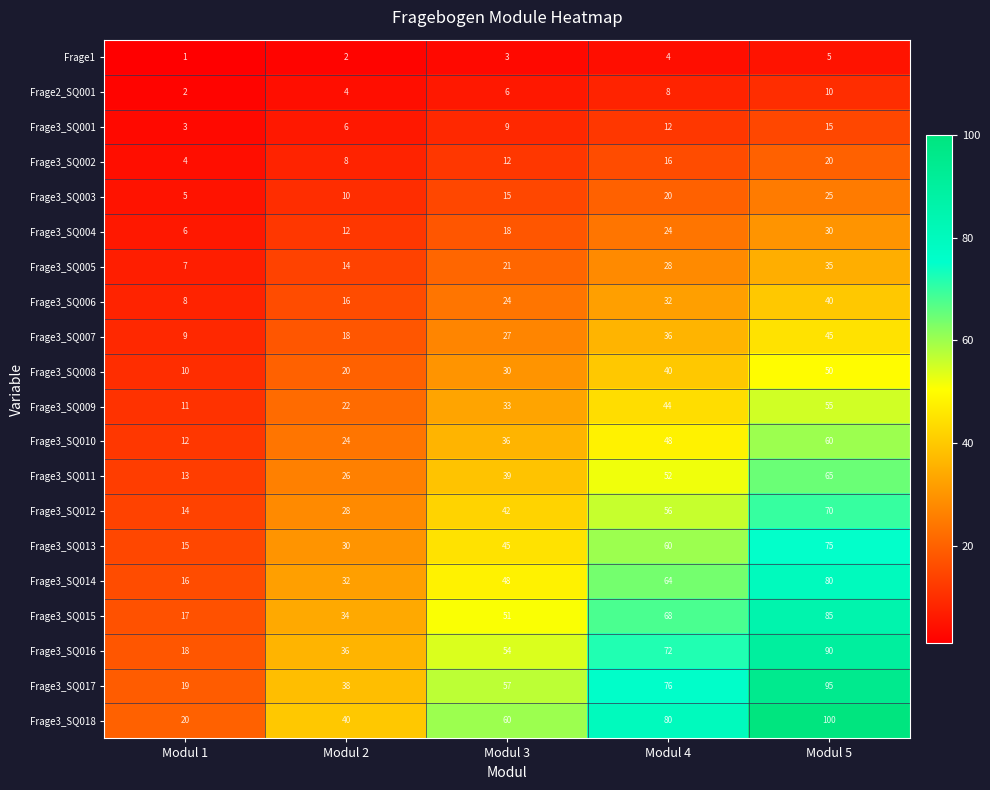

What is the difference between the maximum and minimum values in the Frage3_SQ002 series?

16